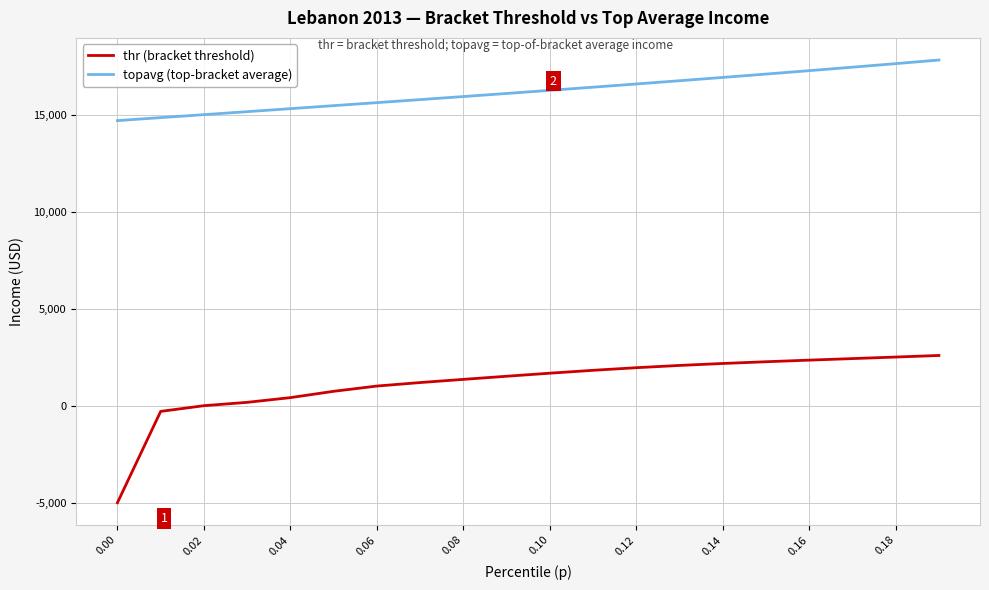

What are all the series names shown in the legend?

thr (bracket threshold), topavg (top-bracket average)